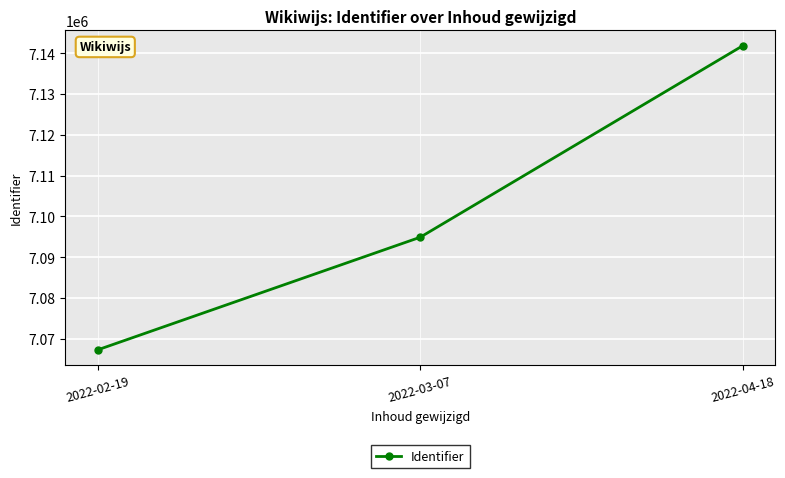

What is the label of the 3rd point from the right?

2022-02-19